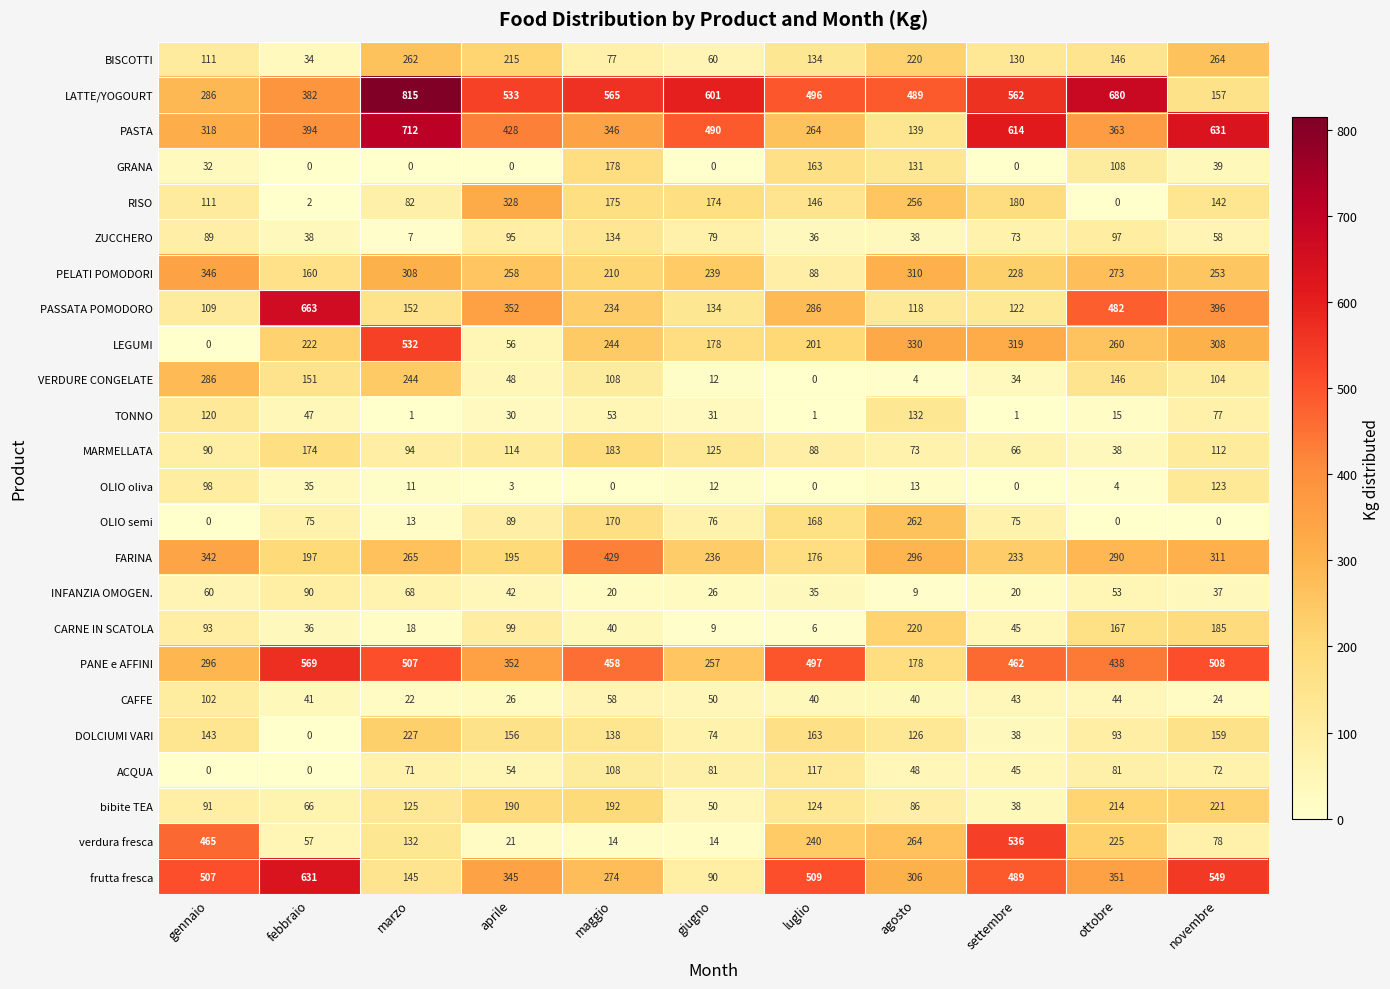

Which series has the largest range (max minus min)?

LATTE/YOGOURT